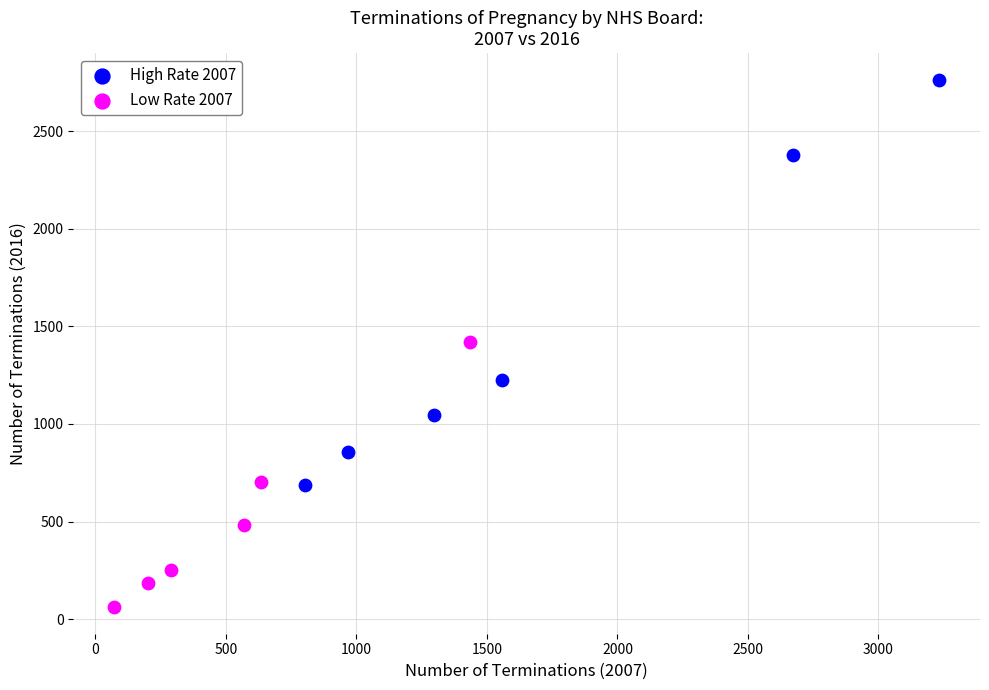

Which series contains the highest Y value?

High Rate 2007